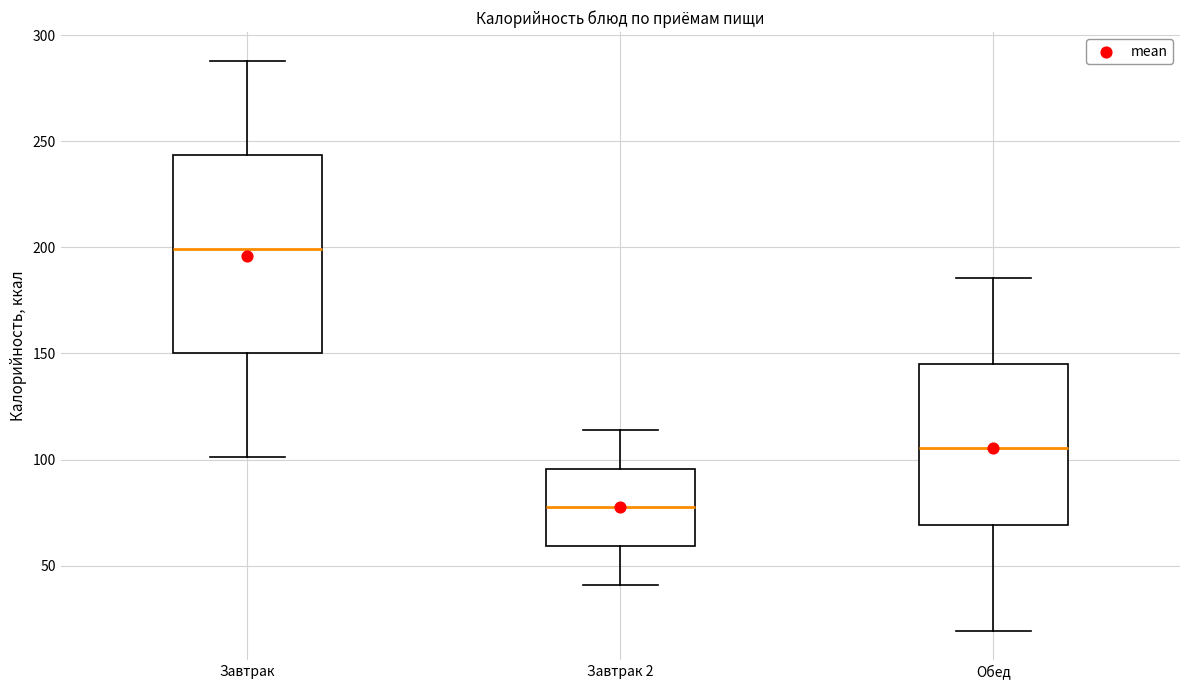

Comparing the boxes themselves (not the whiskers), which one is the tallest?

Завтрак